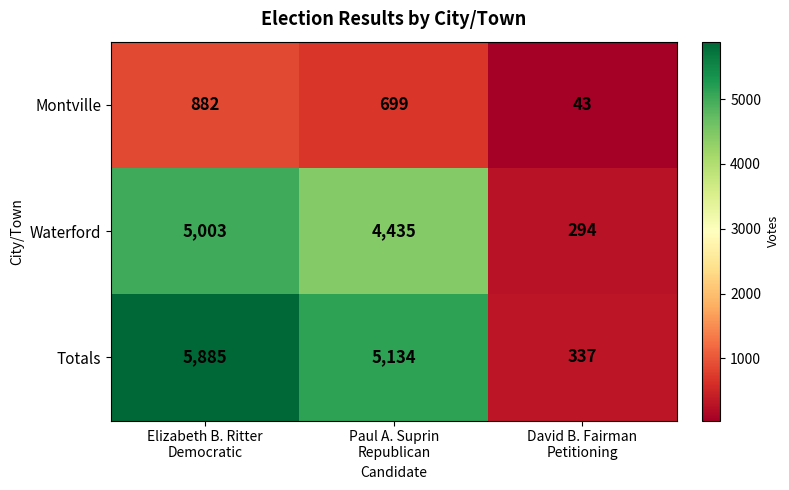

Between Elizabeth B. Ritter
Democratic and Paul A. Suprin
Republican, which series saw the biggest shift?

Totals